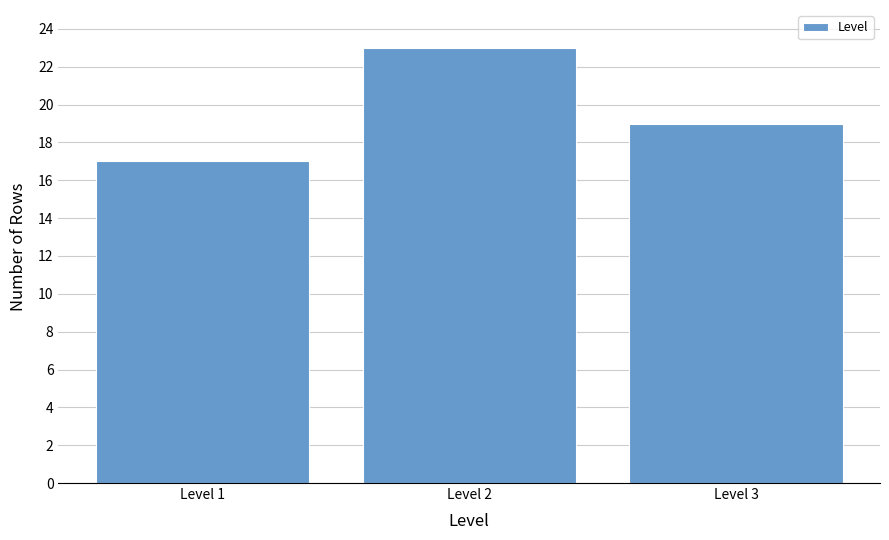

What is the height of the bar covering 1.5 to 2.5 on the x-axis? The values are not printed on the chart, so give them approximately, as read against the axis.

23